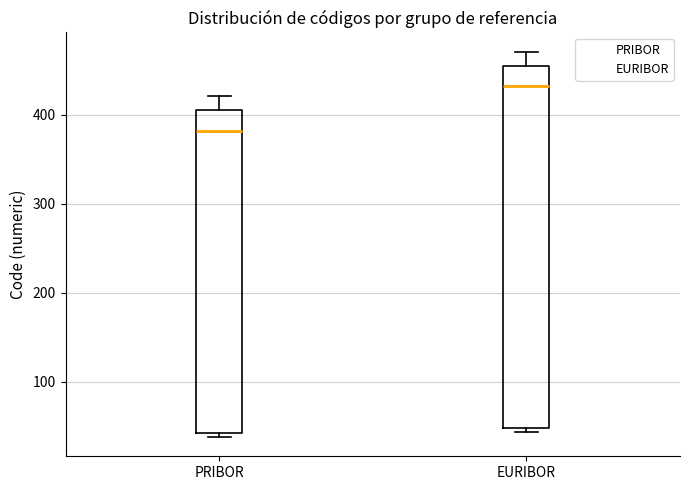

Comparing the boxes themselves (not the whiskers), which one is the tallest?

EURIBOR